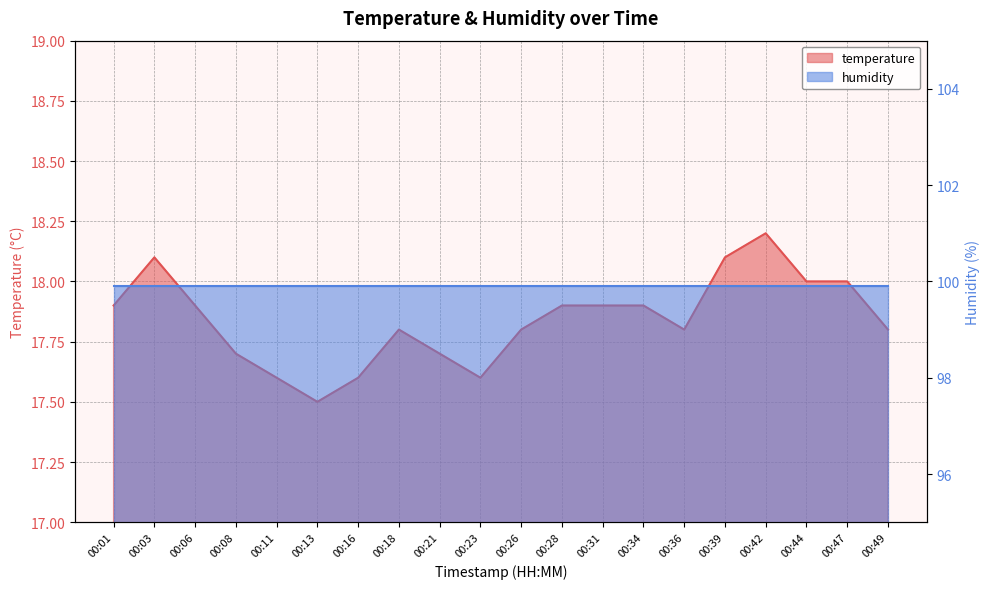

List the labels in order of value, largest first.

00:42, 00:03, 00:39, 00:44, 00:47, 00:01, 00:06, 00:28, 00:31, 00:34, 00:18, 00:26, 00:36, 00:49, 00:08, 00:21, 00:11, 00:16, 00:23, 00:13